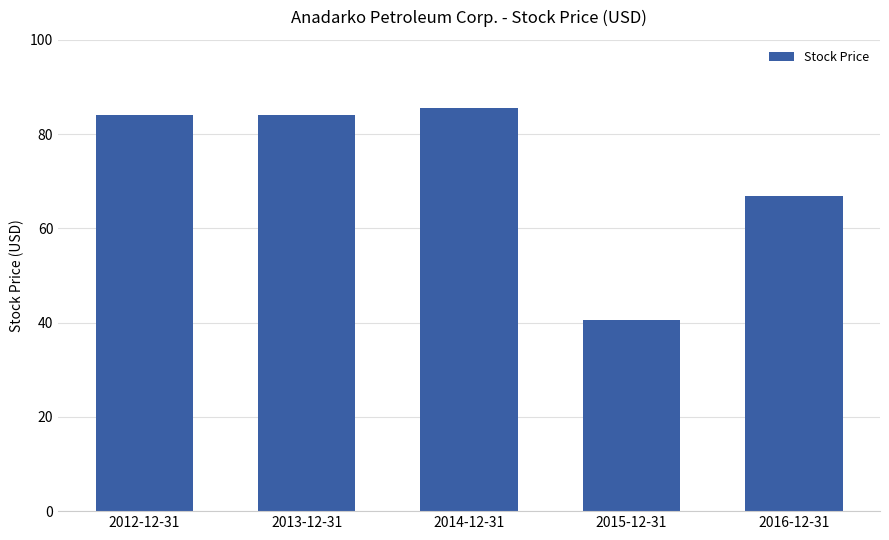

How many bars are there in total?

5